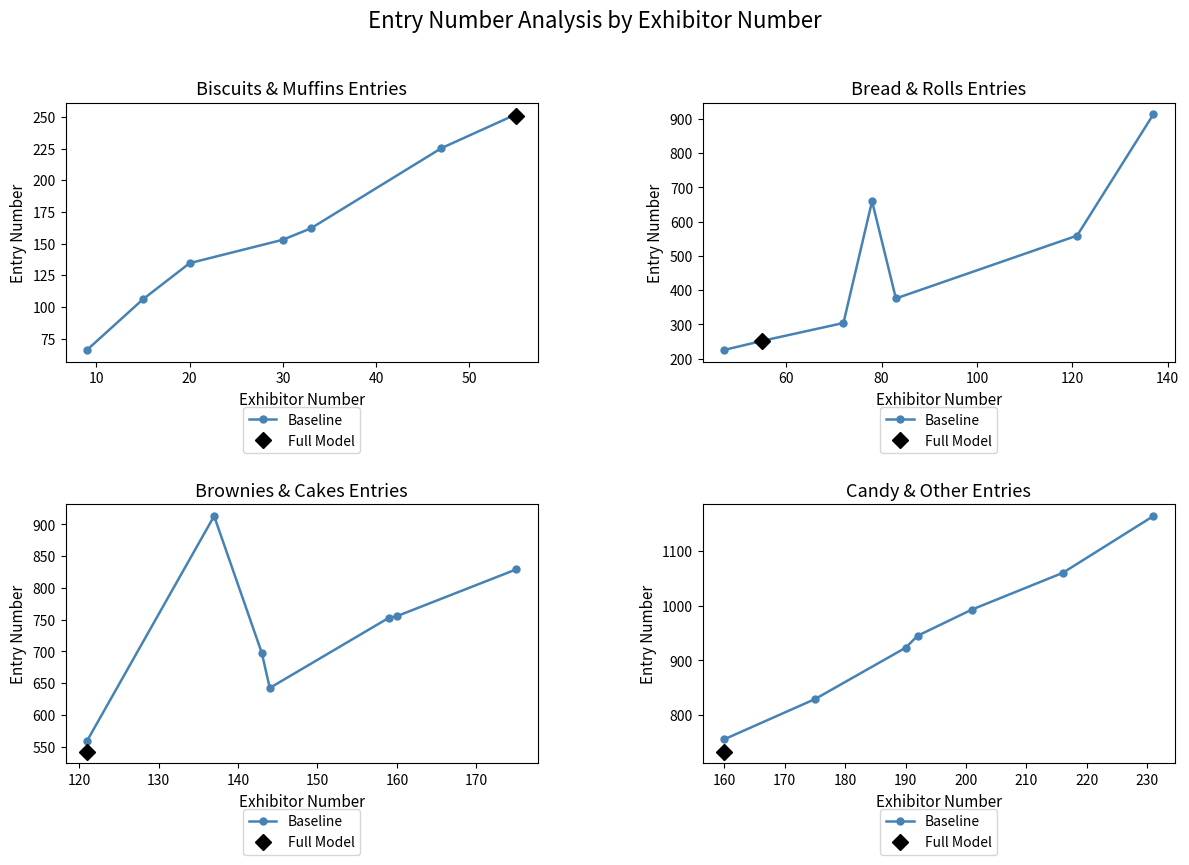

What is the sum of the values at 40 and 0?

1748.5